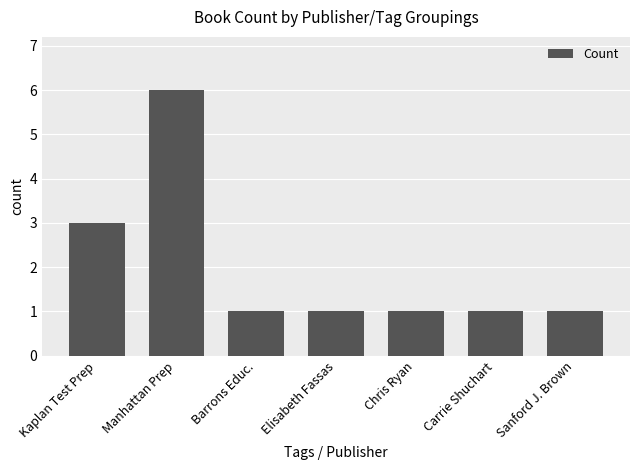

The value at Manhattan Prep is 6. True or false?

True